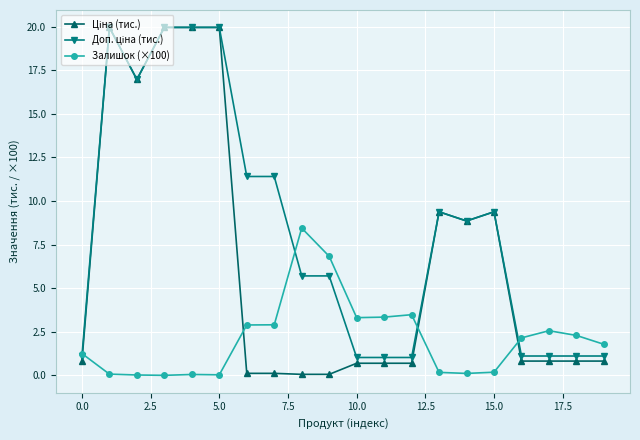

What is the maximum value shown in the chart?

20.0